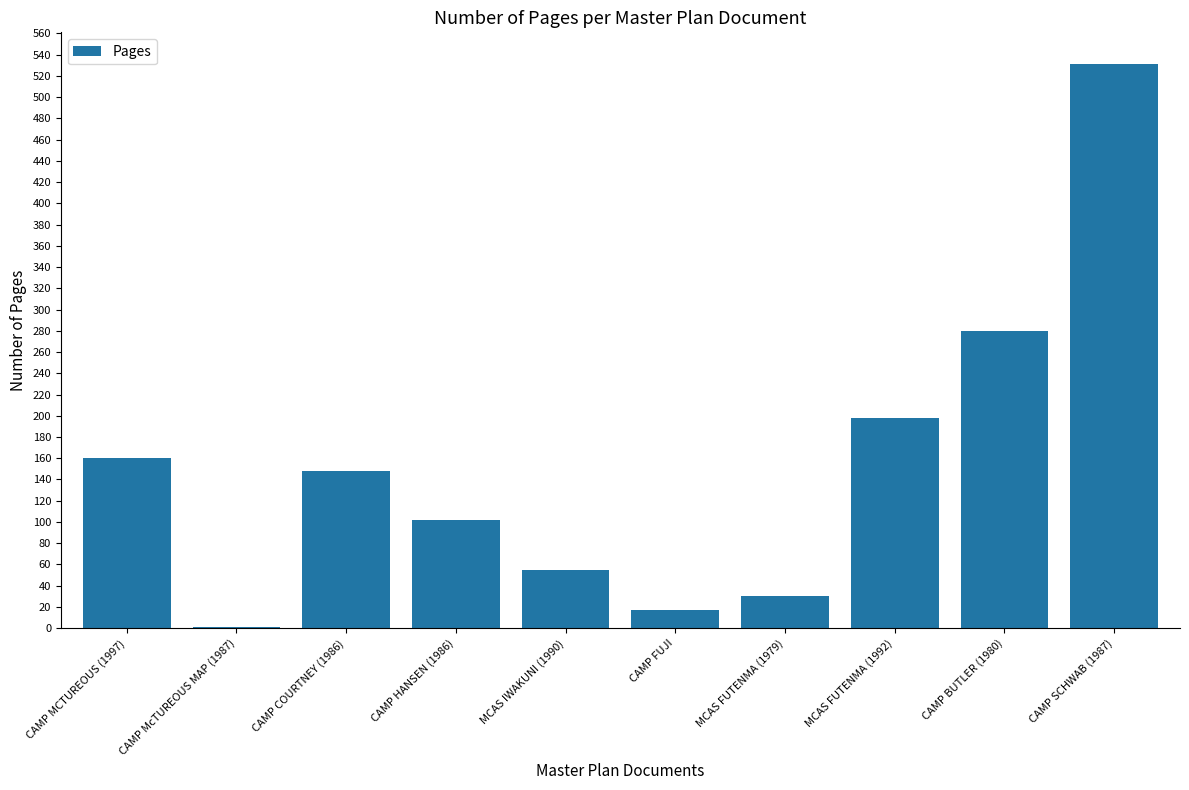

Which has a higher value, CAMP FUJI or CAMP COURTNEY (1986)?

CAMP COURTNEY (1986)